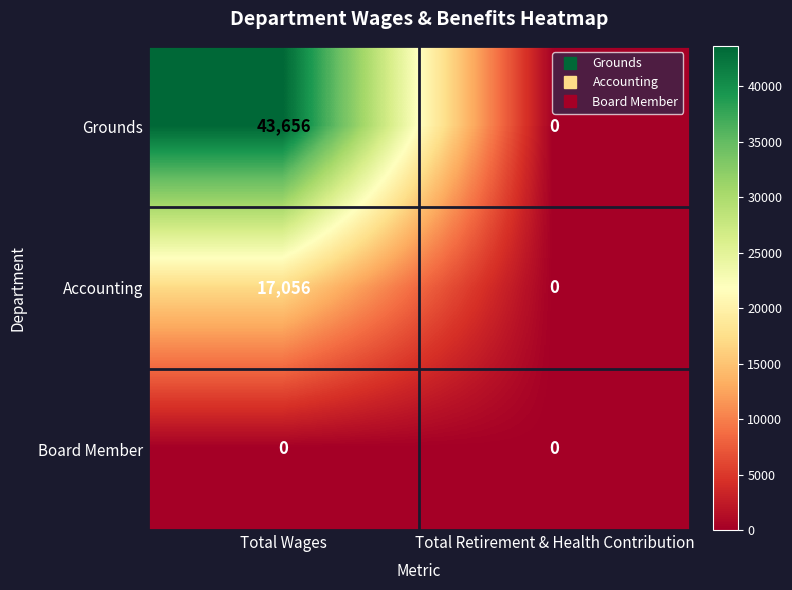

Which series has the largest range (max minus min)?

Grounds